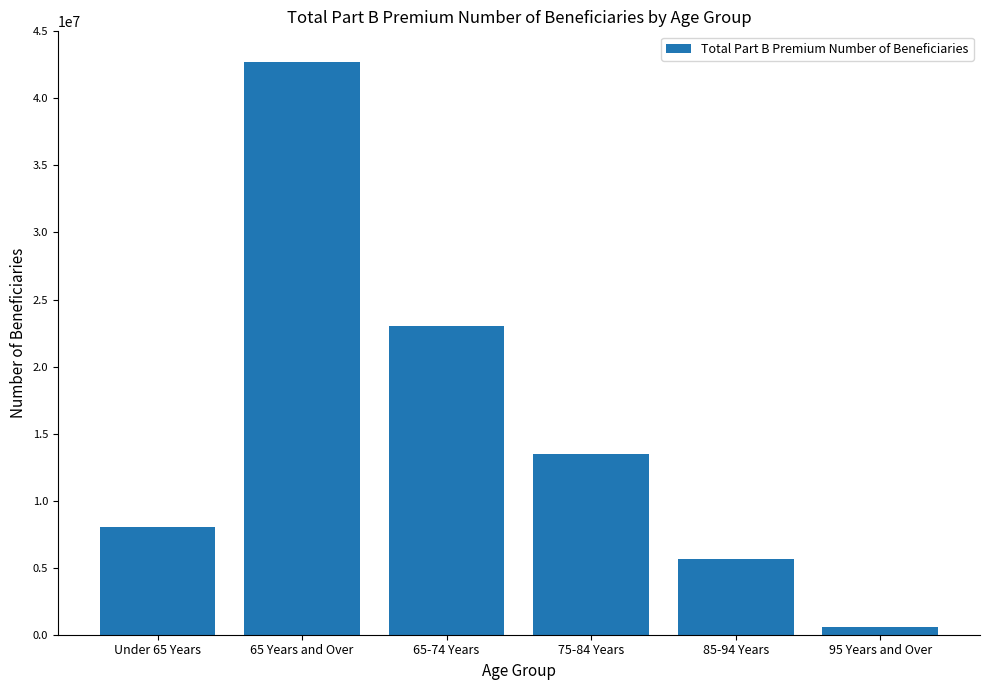

How many bars are there in total?

6